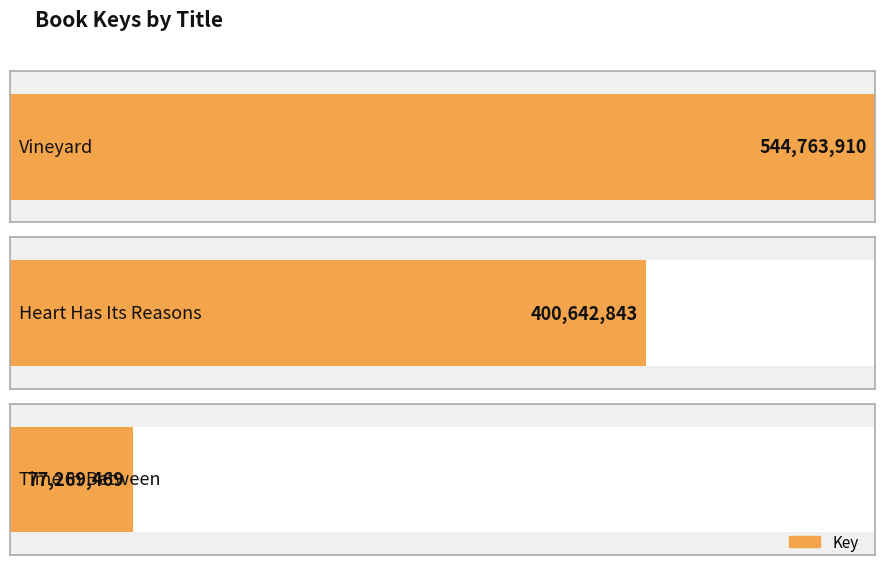

What is the greatest value displayed?

544763910